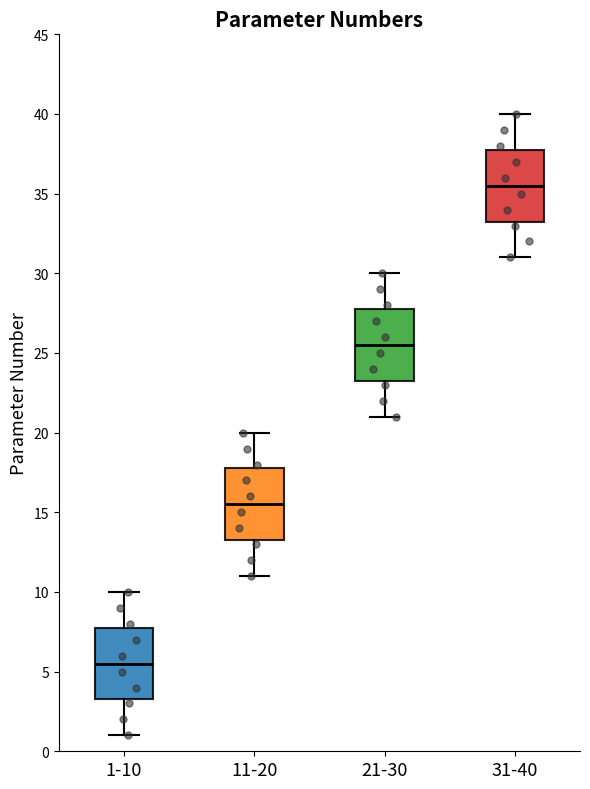

Where does the median line of the box for 1-10 sit on the y-axis? The values are not printed on the chart, so give them approximately, as read against the axis.

5.5